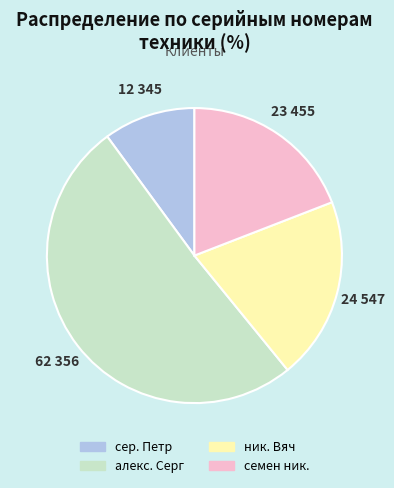

True or false: сер. Петр accounts for 10% of the total.

True